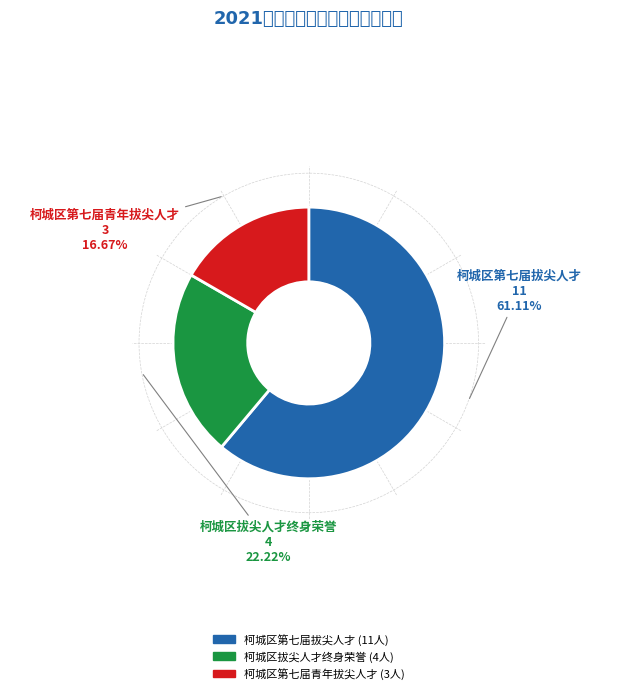

How many slices are in this pie chart?

3